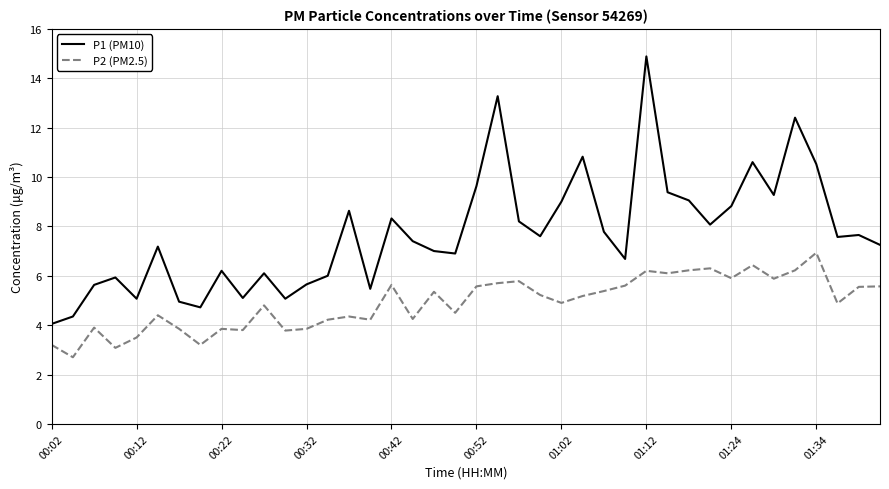

True or false: P2 (PM2.5) and P1 (PM10) intersect in this chart.

False